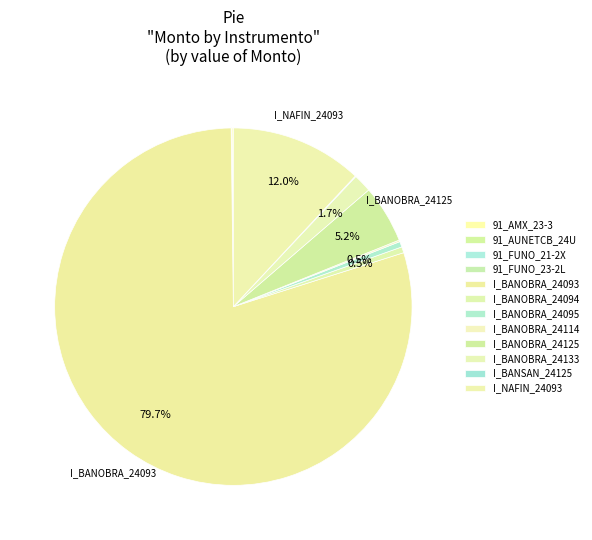

Which slice represents more than half of the pie?

I_BANOBRA_24093